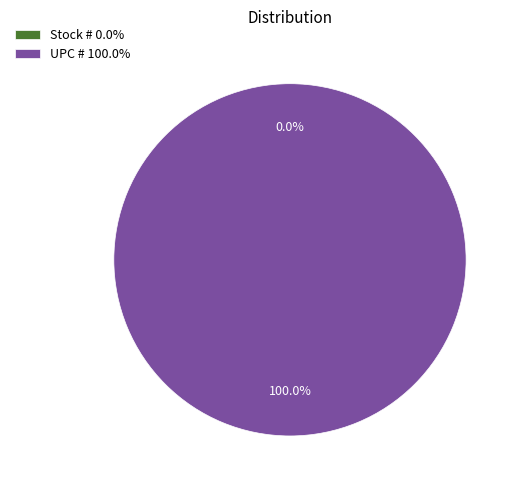

Which category has the smallest portion of the pie?

Stock #